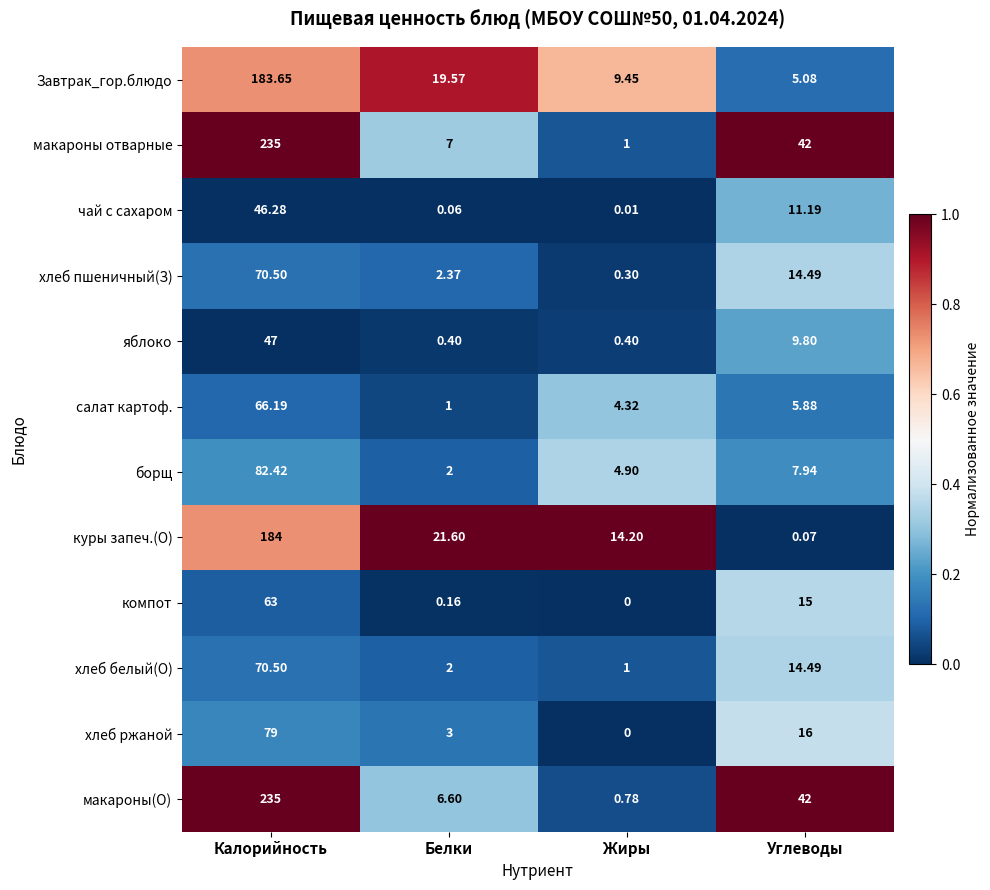

Where is компот nearest to the value 31?

Углеводы